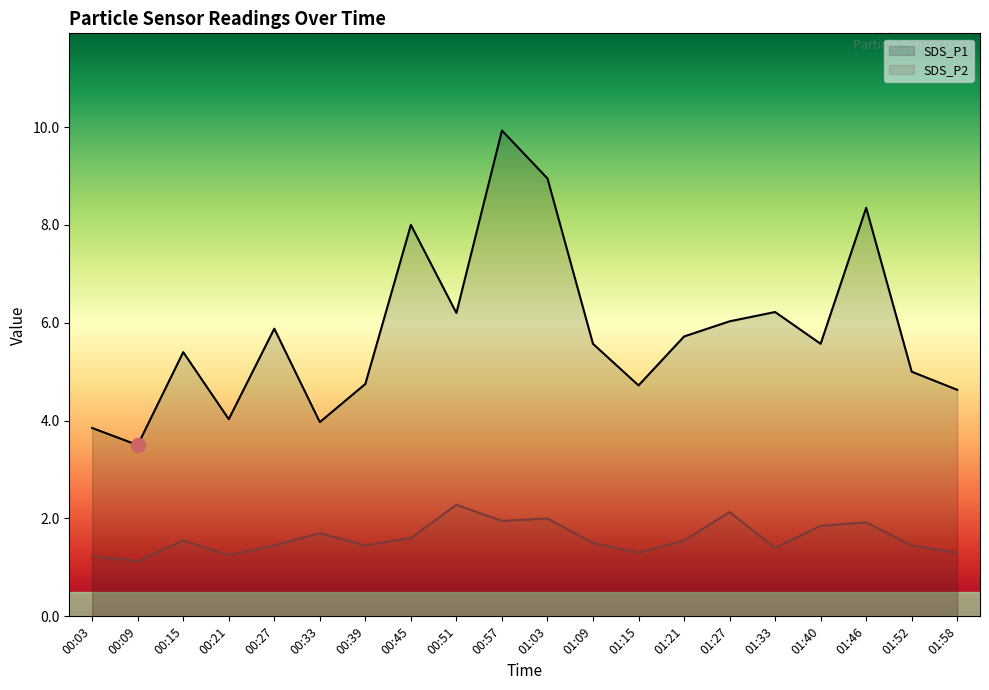

List the series in order of their peak value, lowest first.

SDS_P2, SDS_P1